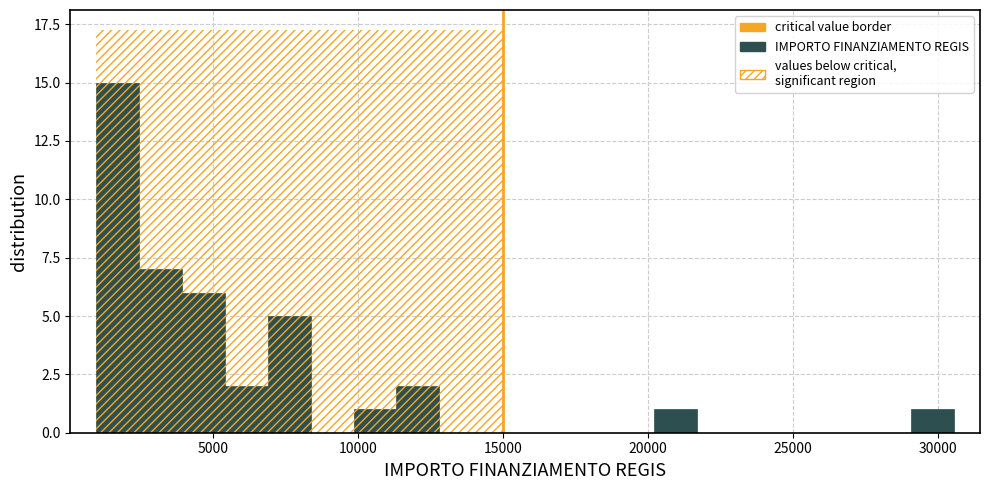

Read against the x-axis, roughly where is the centre of the tallest bar?

1500